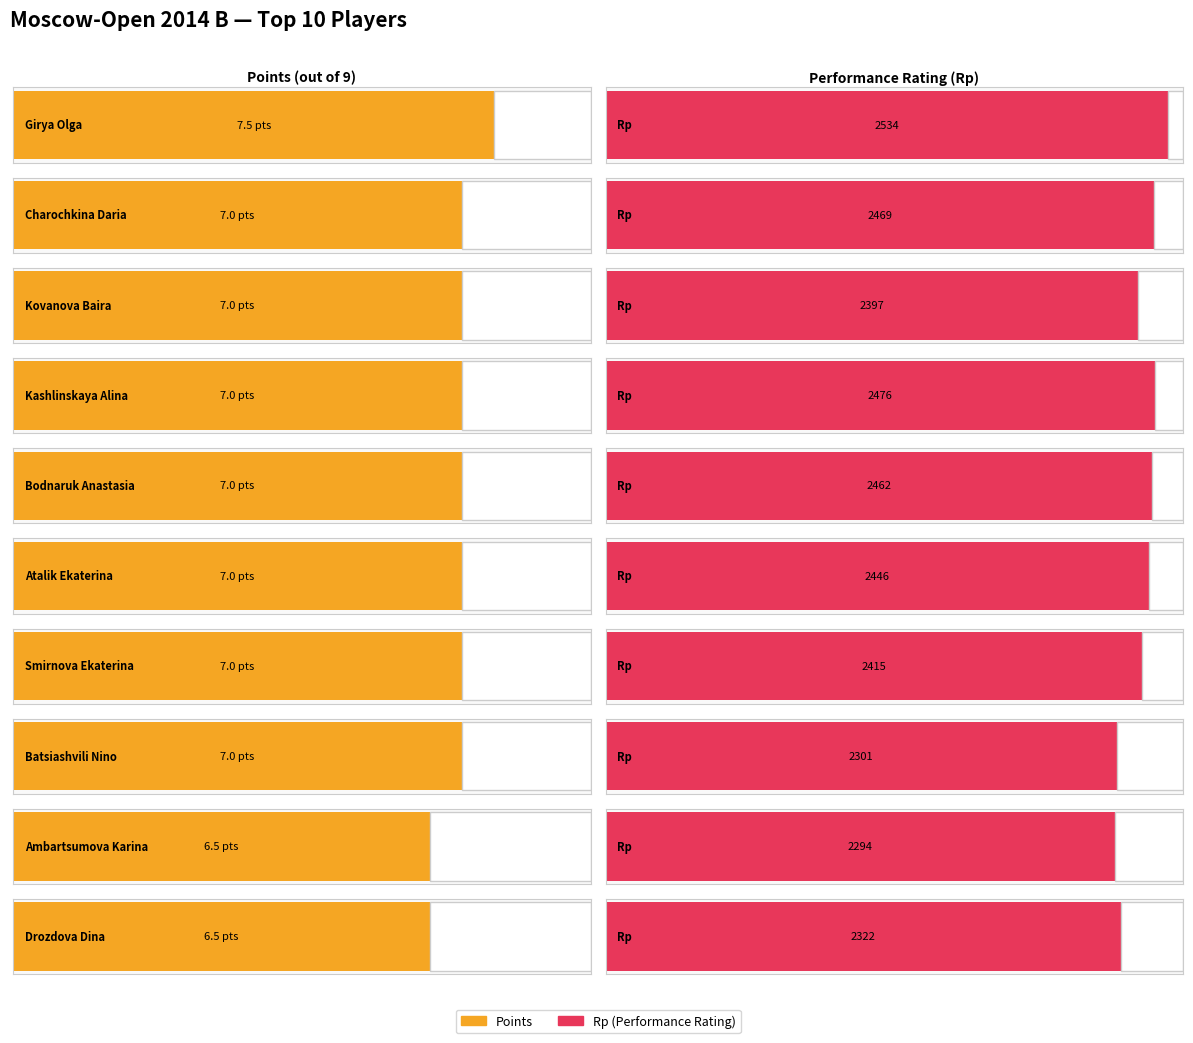

Which series changed the most between Smirnova Ekaterina and Ambartsumova Karina?

Rating